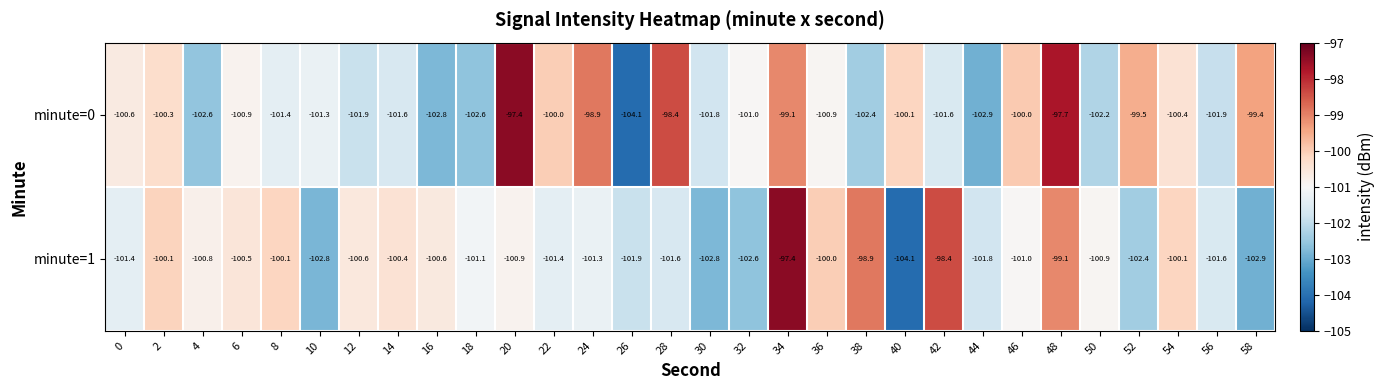

Is the value of minute=1 at 26 greater than the value of minute=0 at 18?

Yes